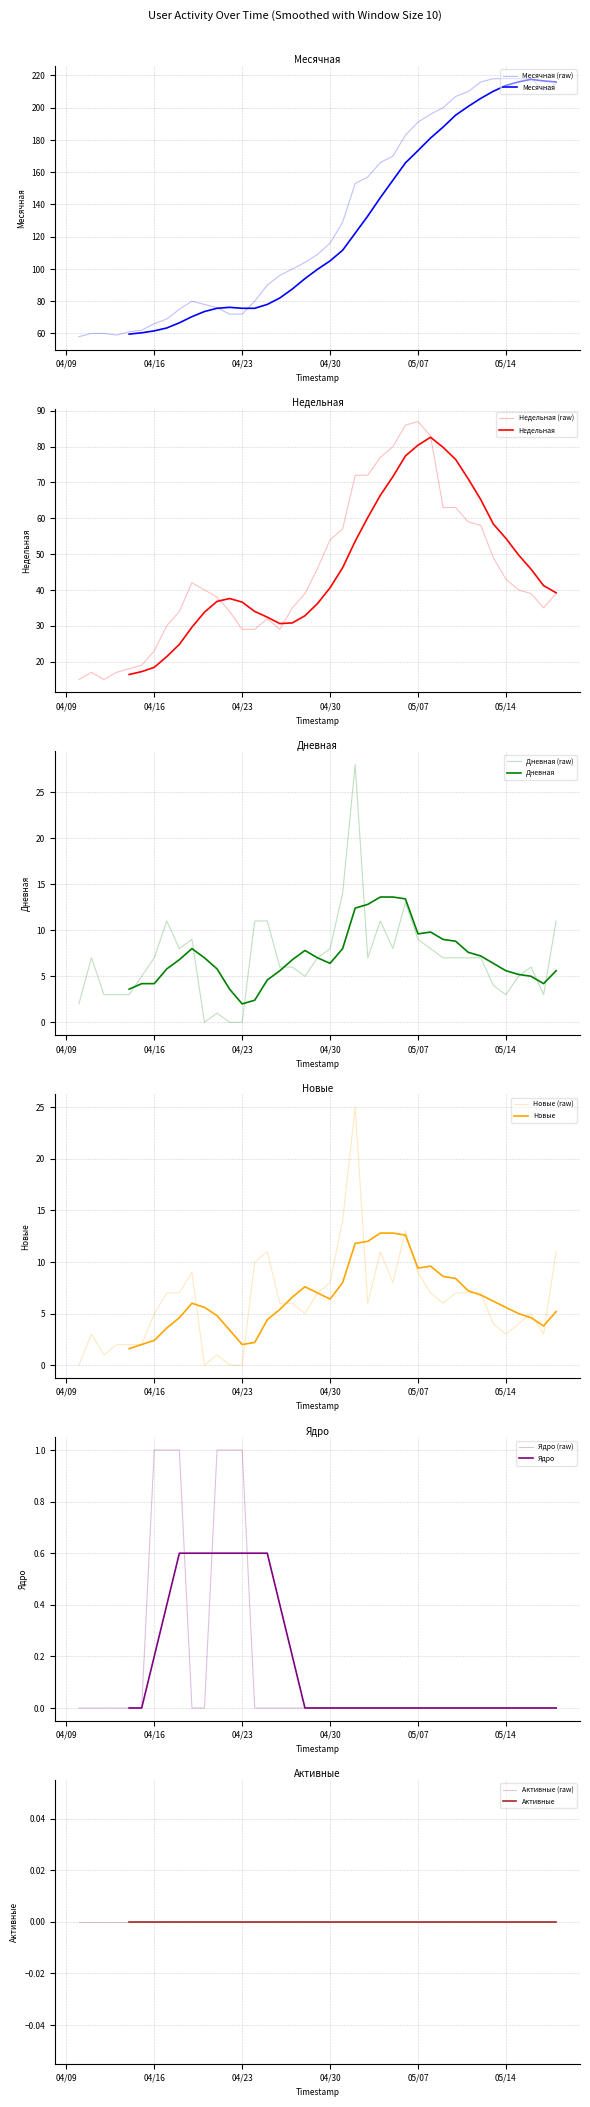

What is the value of the Недельная point at the 37th from the left?

39